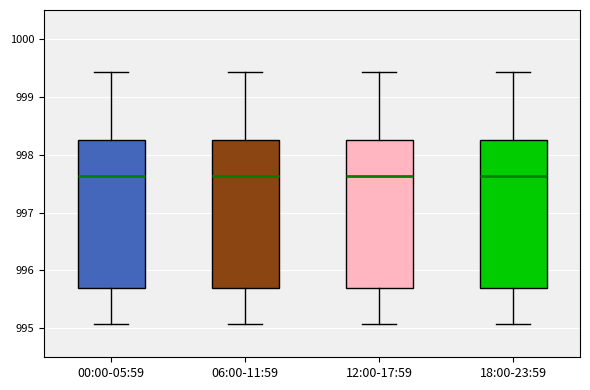

Reading left to right, read every box against the y-axis: the position of its median line, the range the box covers, and the ends of its whiskers. The values are not printed on the chart, so give them approximately, as read against the axis.

00:00-05:59: median 997.6, box 995.7 to 998.3, whiskers 995.1 to 999.4
06:00-11:59: median 997.6, box 995.7 to 998.3, whiskers 995.1 to 999.4
12:00-17:59: median 997.6, box 995.7 to 998.3, whiskers 995.1 to 999.4
18:00-23:59: median 997.6, box 995.7 to 998.3, whiskers 995.1 to 999.4